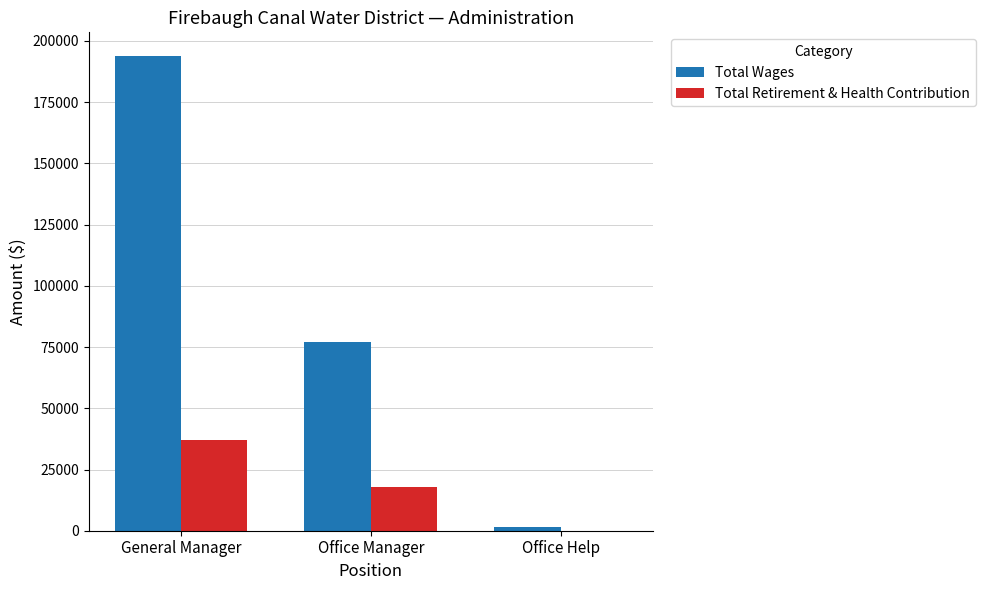

Which series has the largest total across all categories?

Total Wages